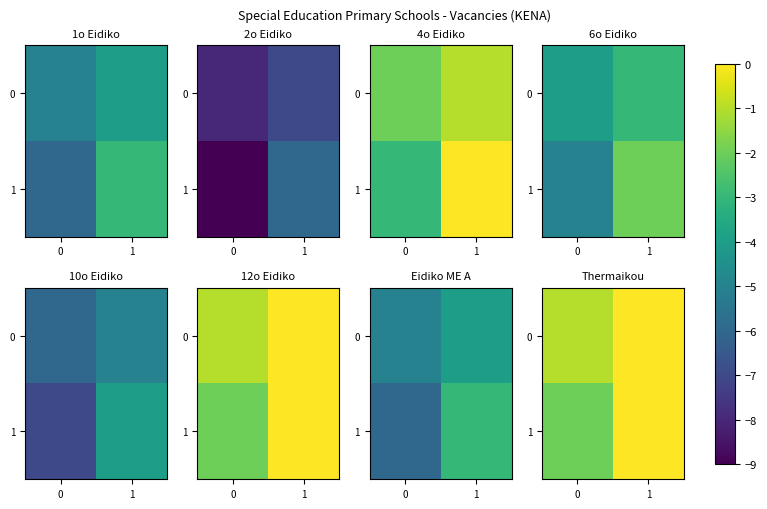

Count the 0 values in the range -1 to 0.

2